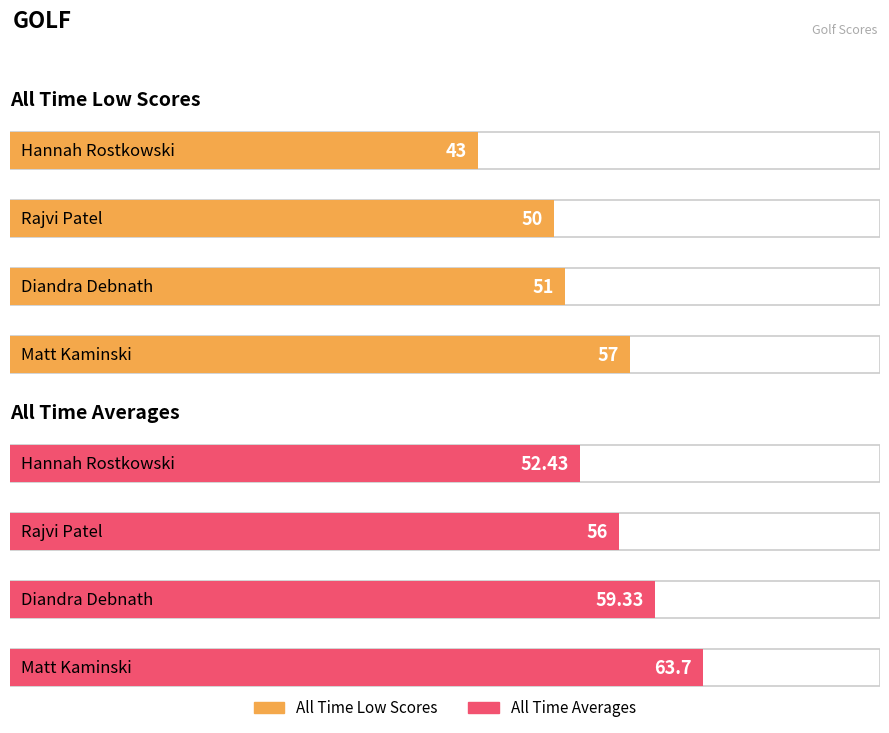

Which has a higher value, Diandra Debnath or Matt Kaminski?

Matt Kaminski